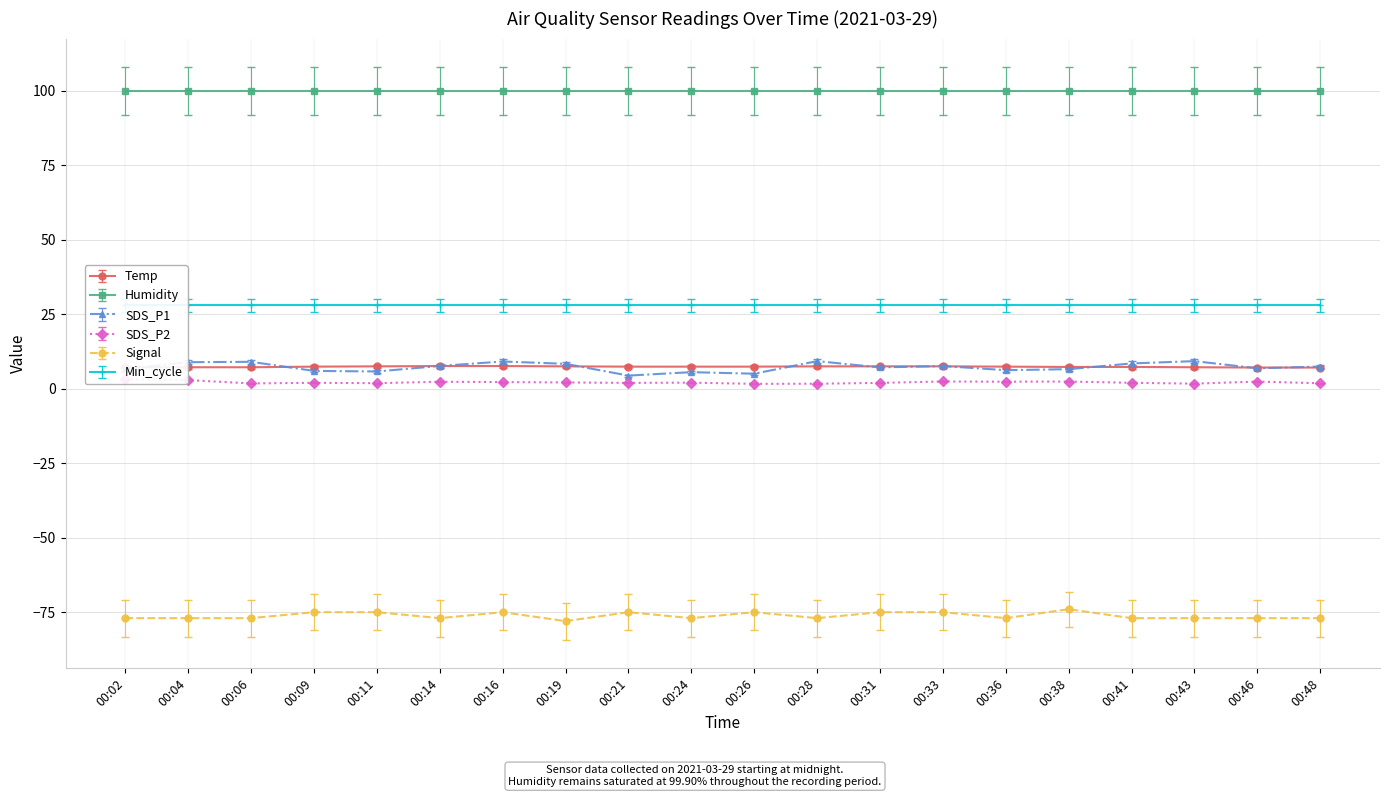

The SDS_P2 series shows 2.2 at 00:16. True or false?

True